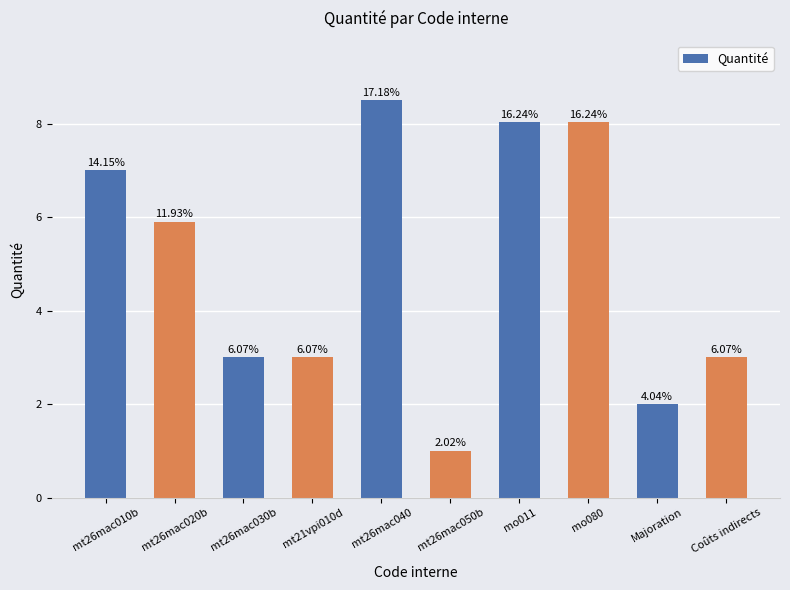

Does the chart contain any negative values?

No